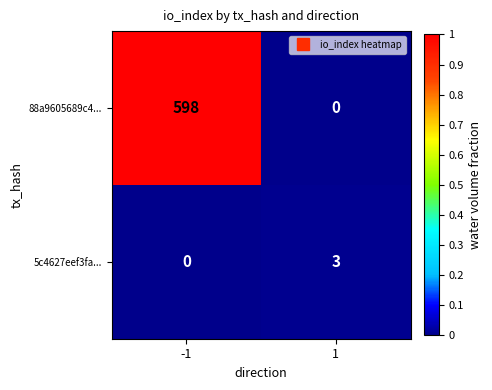

How many values in 88a9605689c4... are above zero?

1